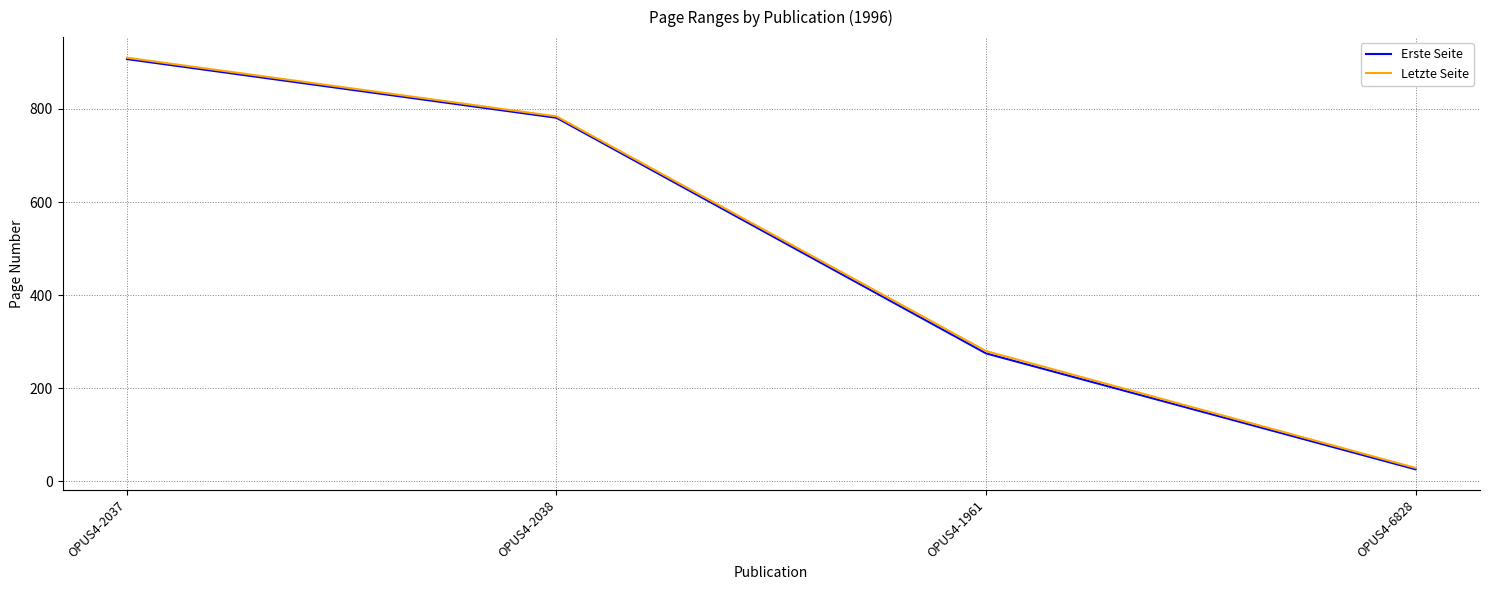

Count the number of data series in this chart.

2